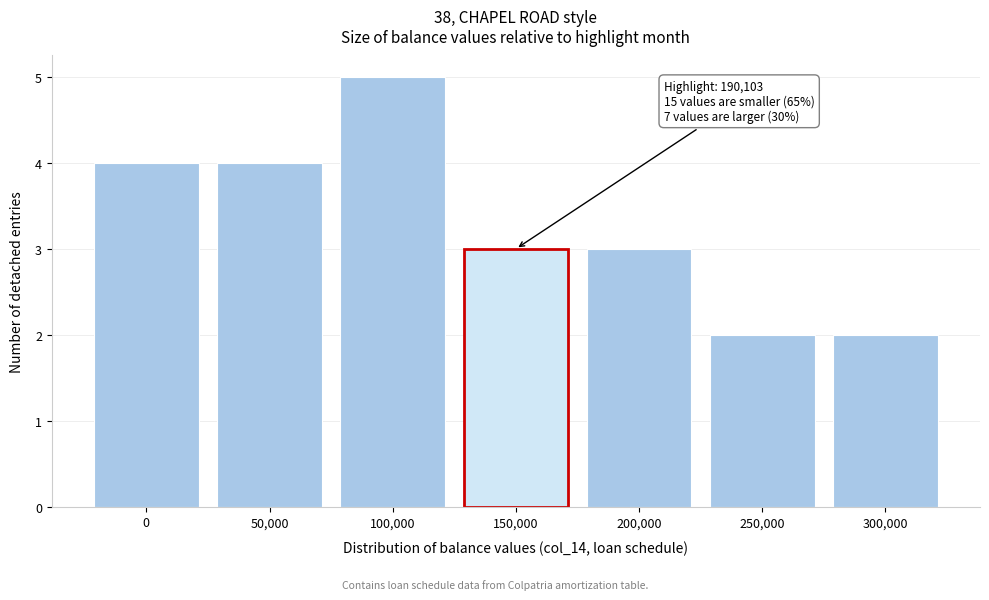

Reading right to left, extract all data points from this chart.

300,000=2	250,000=2	200,000=3	150,000=3	100,000=5	50,000=4	0=4